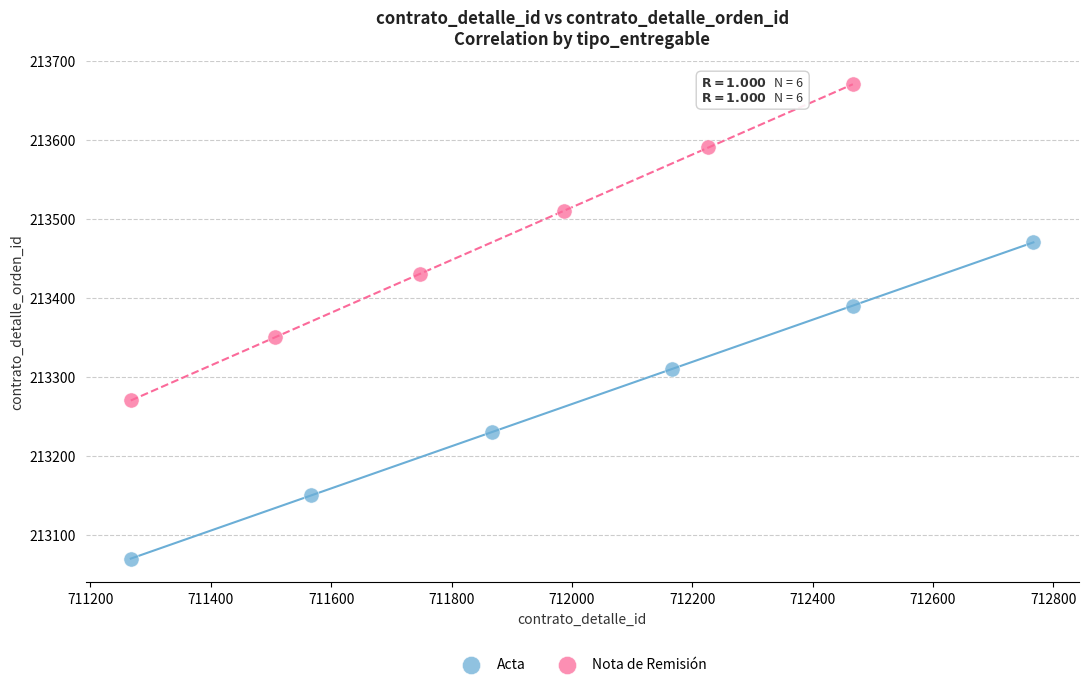

Which series reaches the maximum Y coordinate?

Nota de Remisión